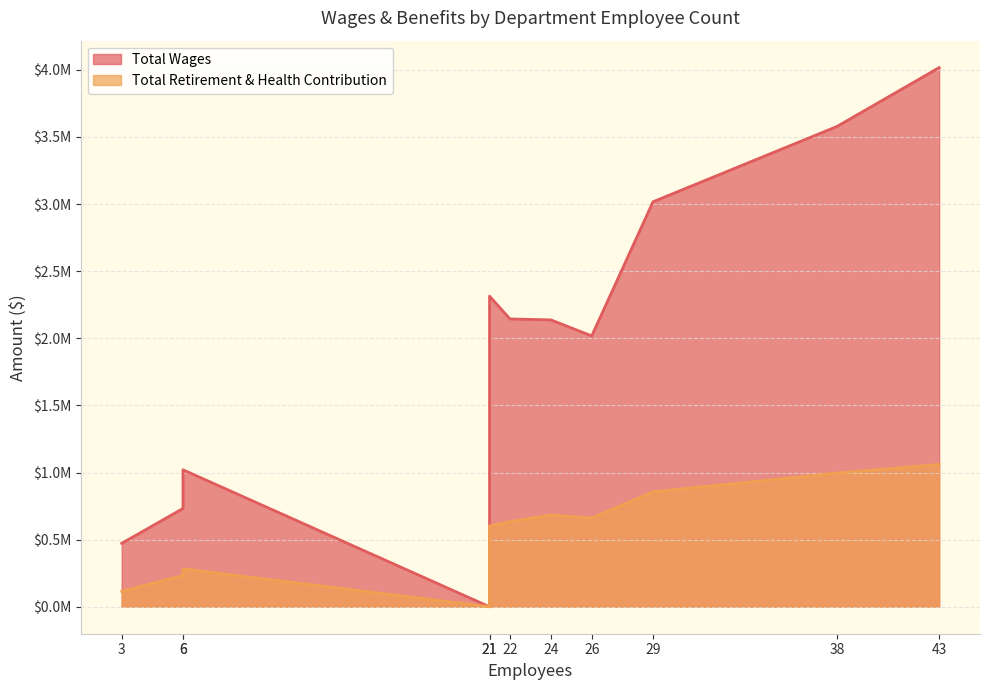

What is the spread (max minus min) of values at 21?

1712098.8